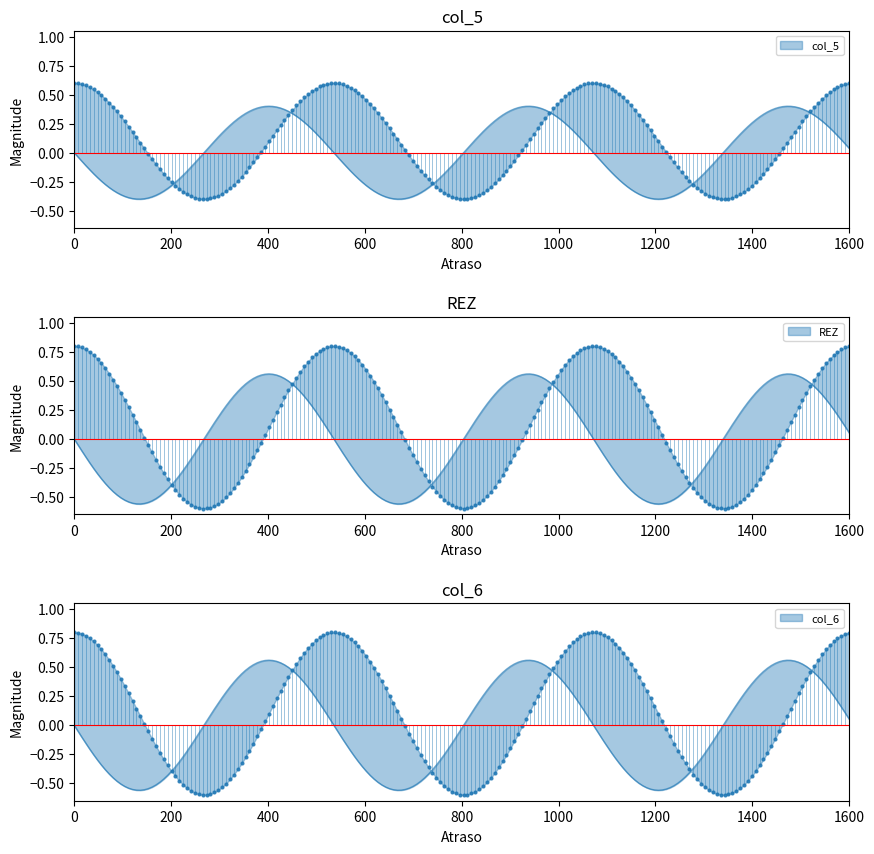

Does the chart have visible grid lines?

No